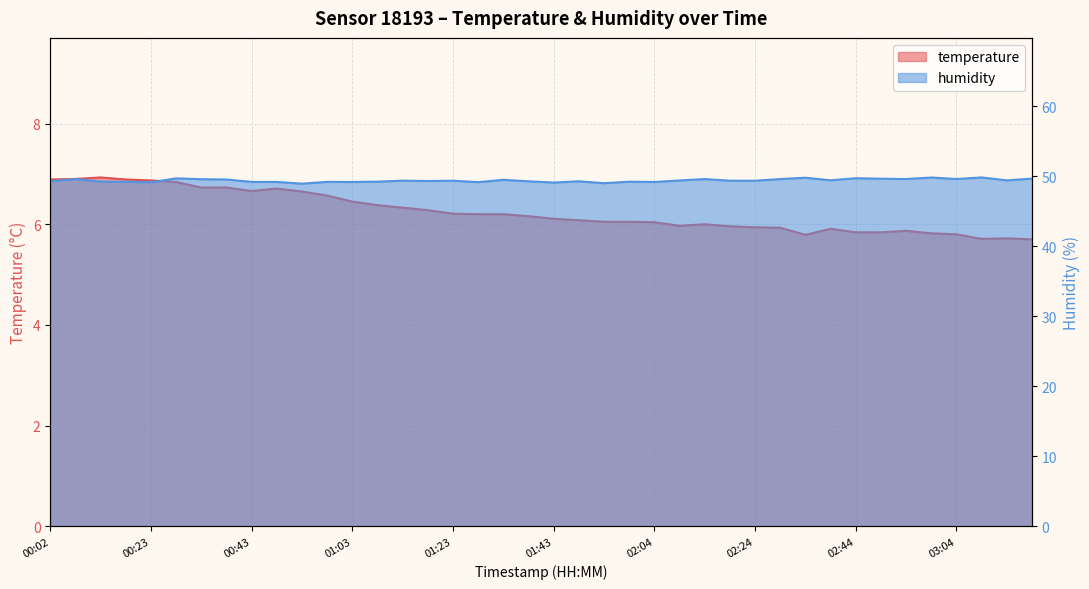

What is the label of the 7th point from the left?

00:33